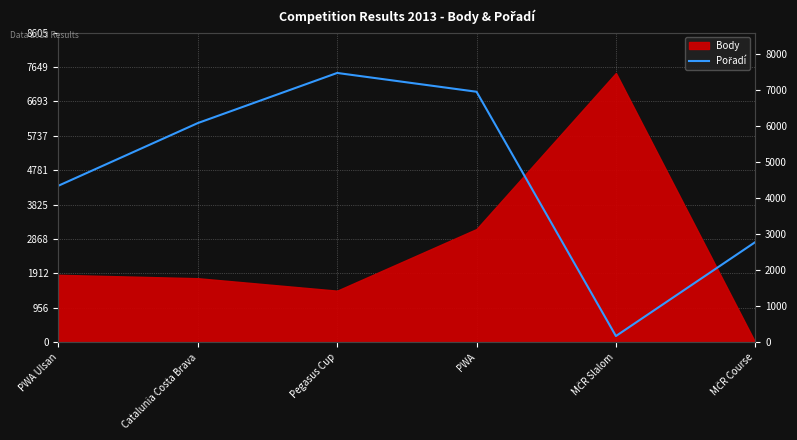

What is the maximum value shown in the chart?

7483.0